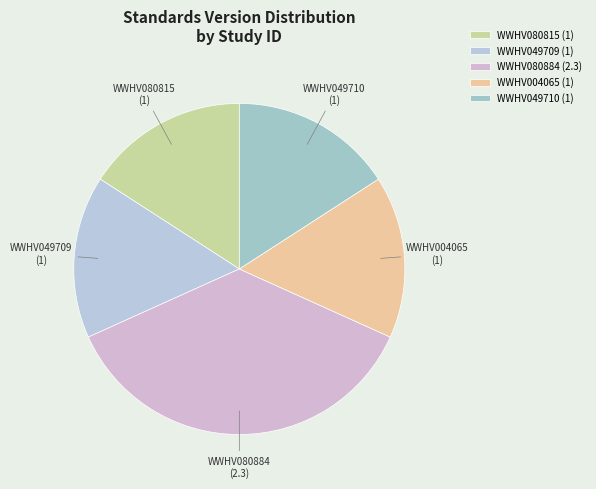

How many slices are in this pie chart?

5